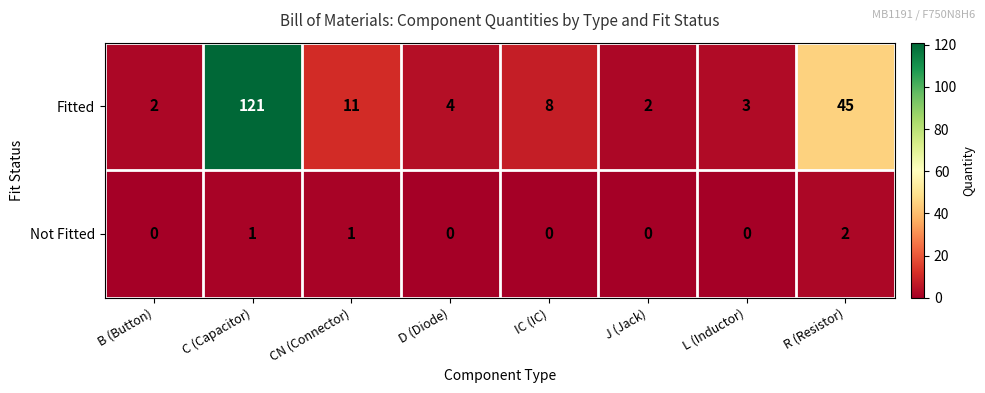

What is the sum of all Fitted values?

196